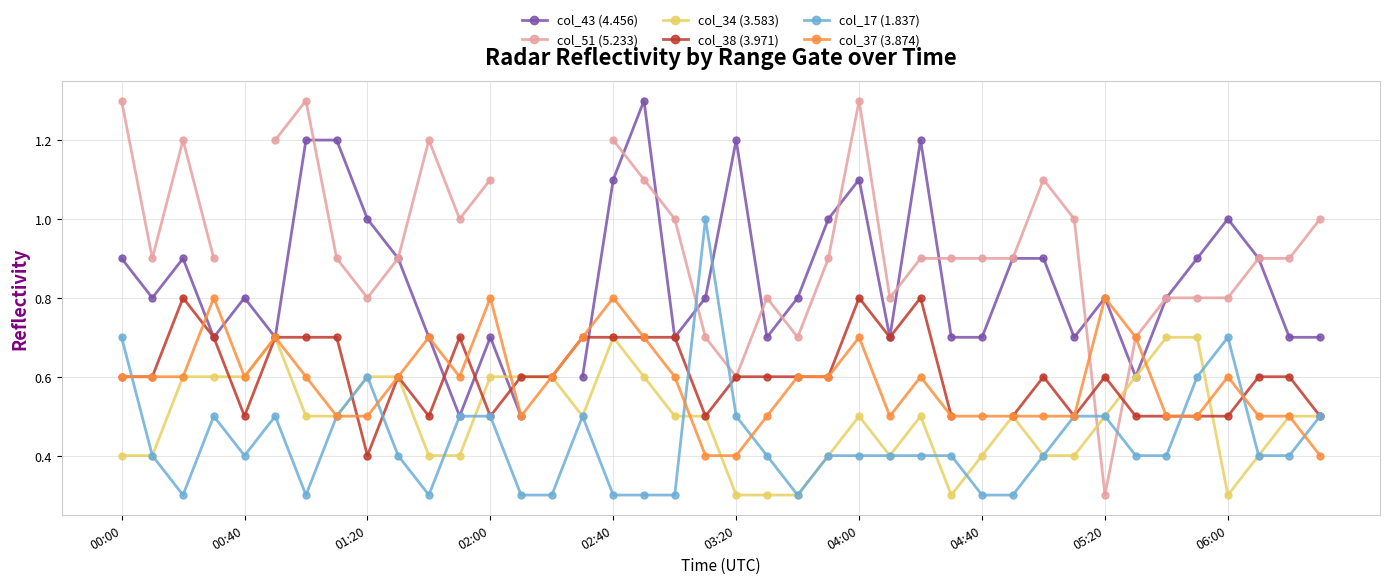

What is the minimum value for col_17 (1.837)?

0.3